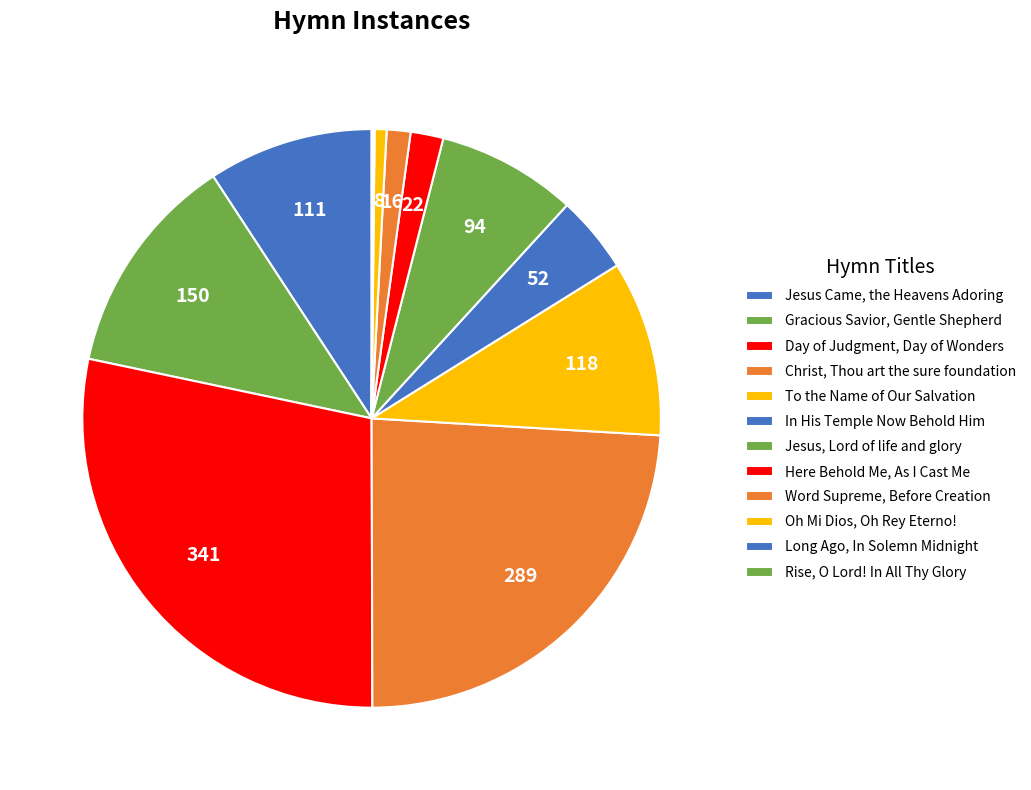

To the nearest percent, what is the difference between the In His Temple Now Behold Him and Oh Mi Dios, Oh Rey Eterno! slice percentages?

4%